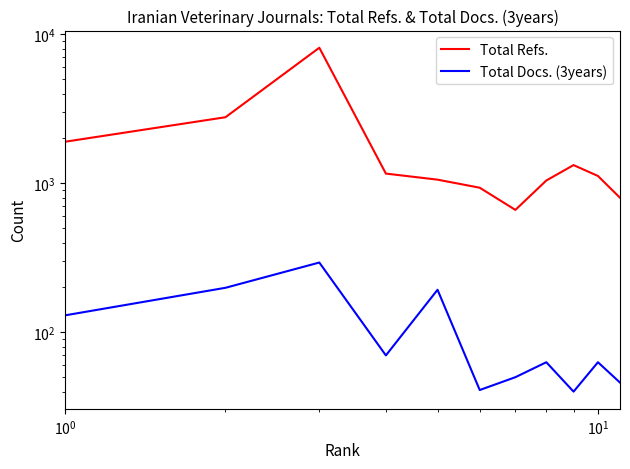

The Total Refs. series shows 1085 at 6. True or false?

False